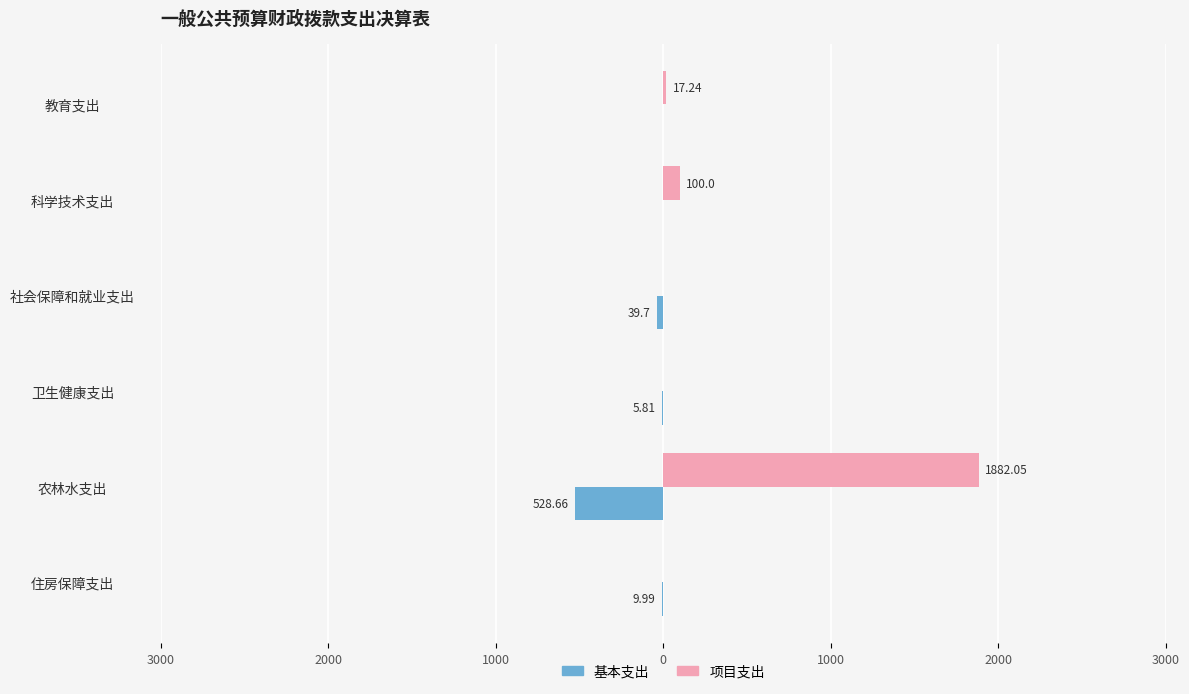

What are all the series names shown in the legend?

基本支出, 项目支出